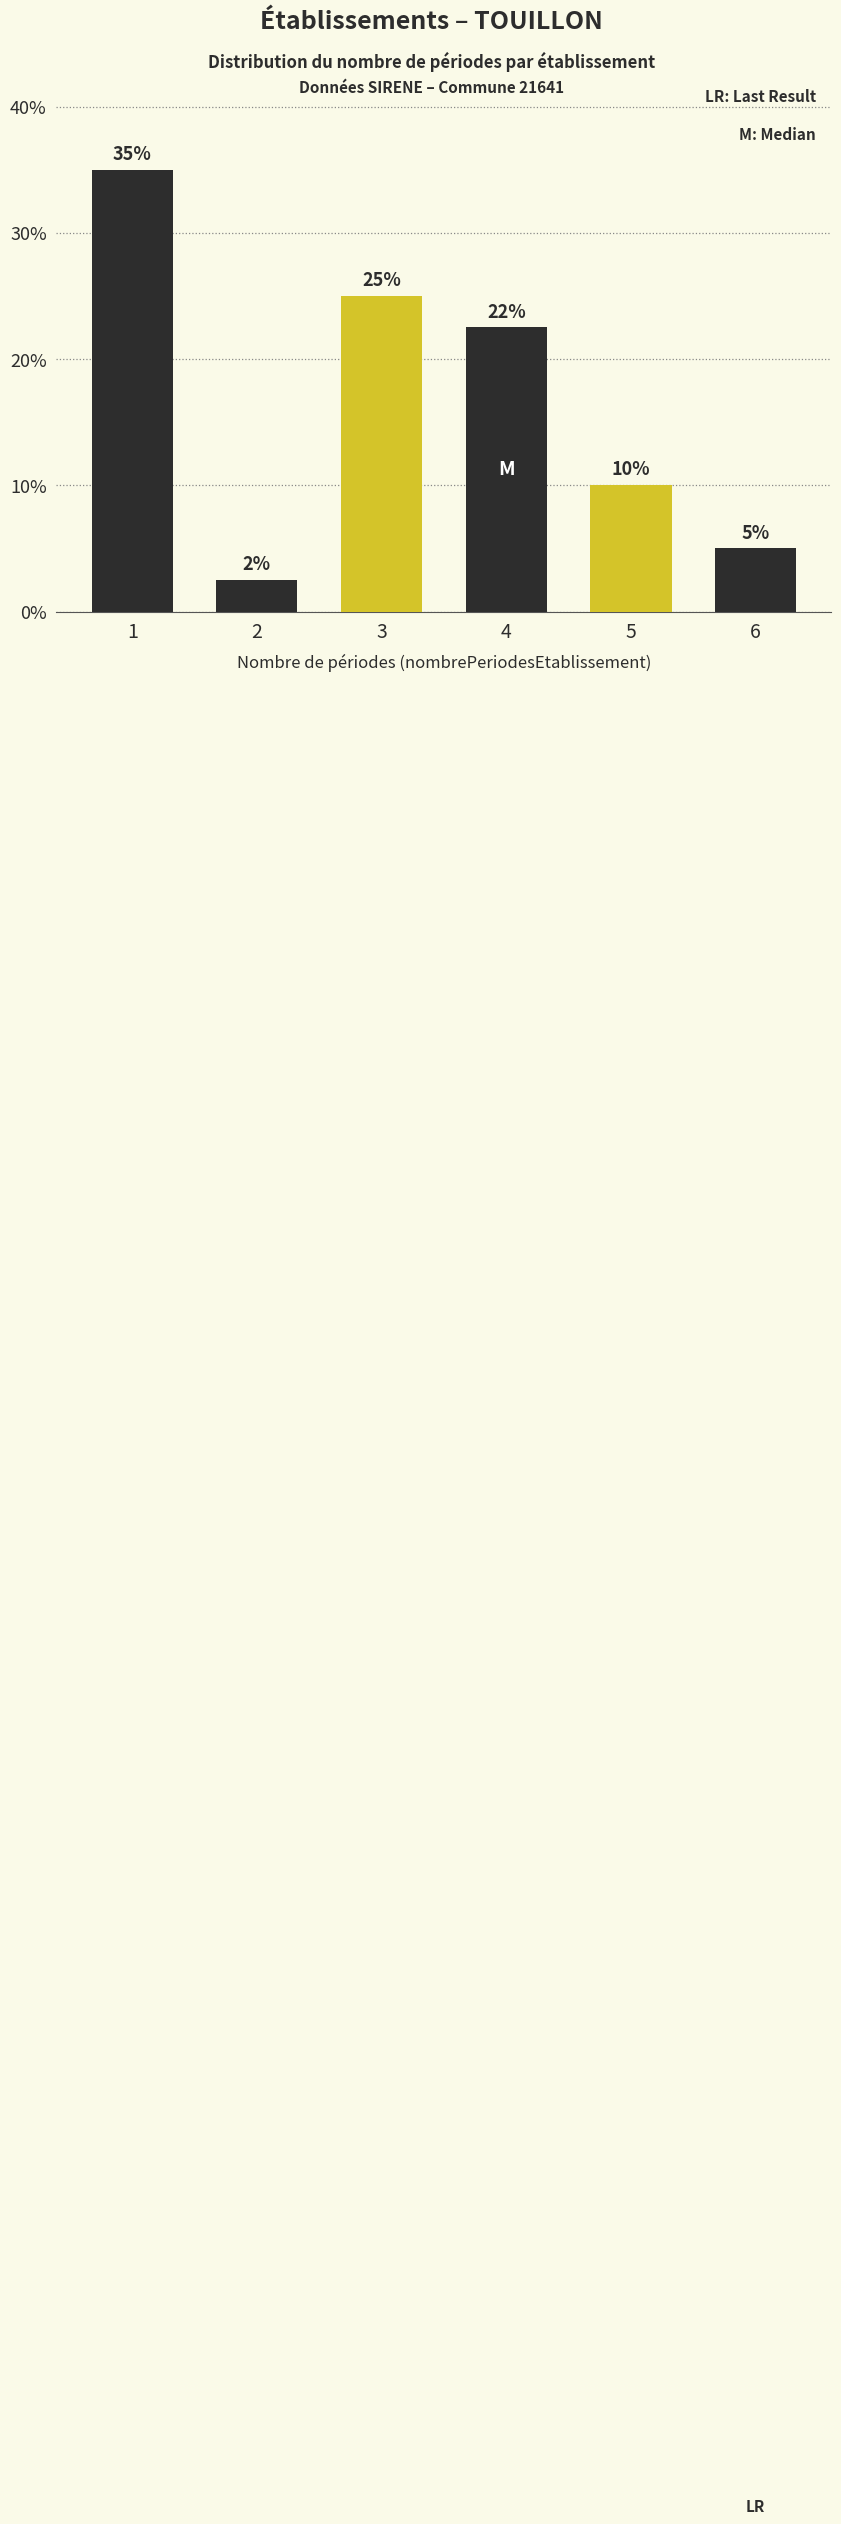

What is the difference between the second highest and second lowest values?

20.0